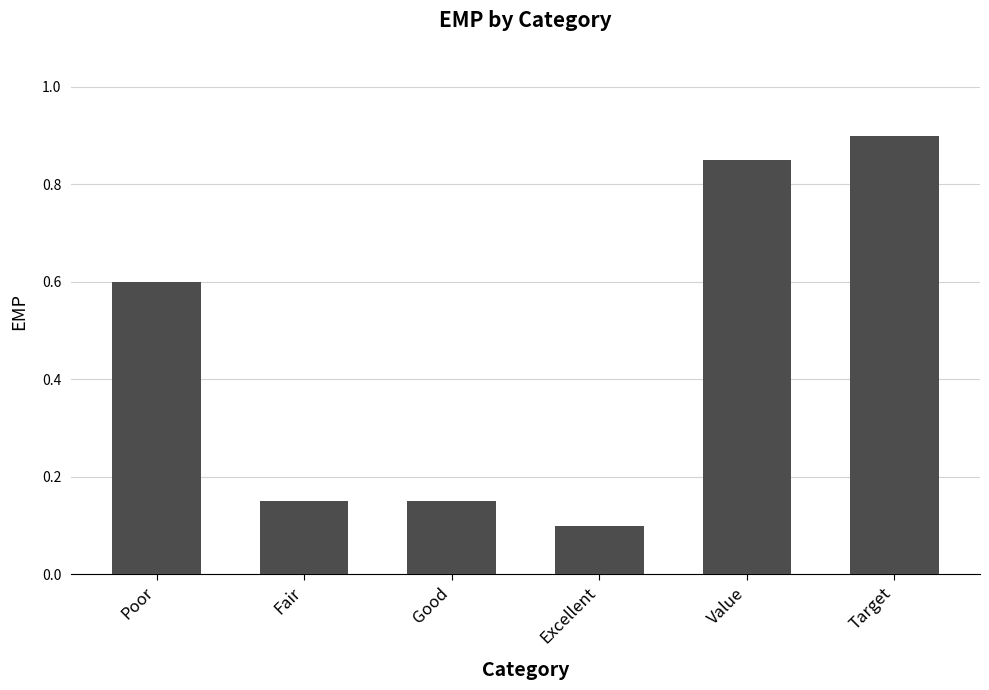

Between Excellent and Fair, which is larger?

Fair